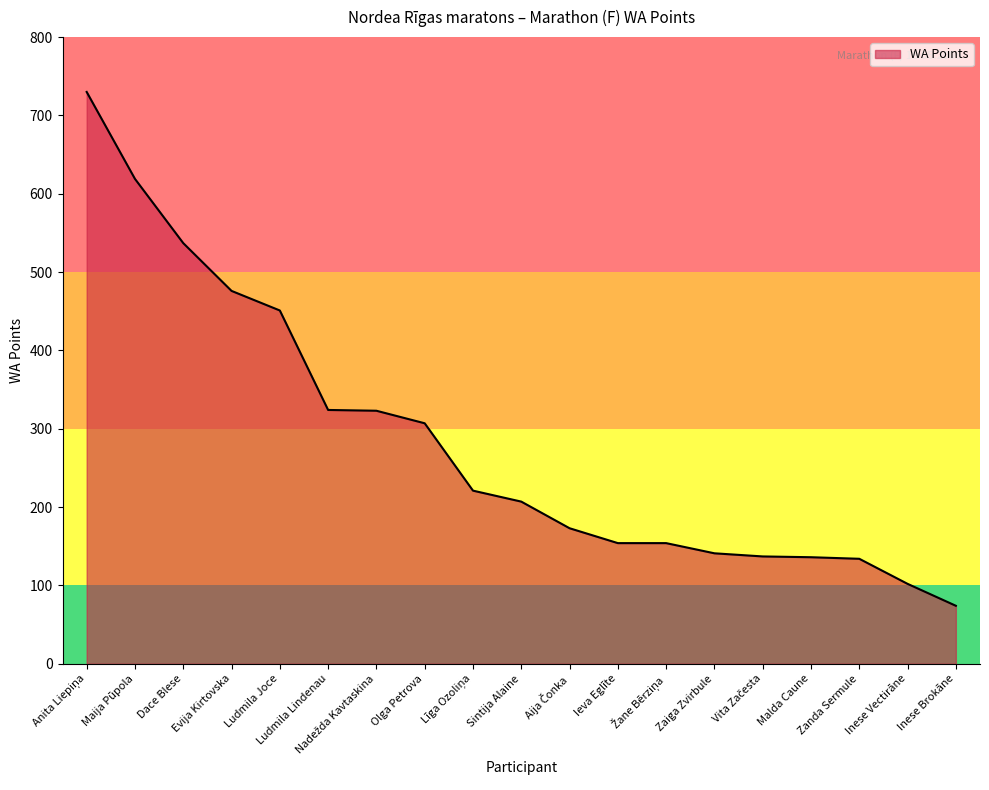

What is the change in value from Sintija Alaine to Malda Caune?

-71